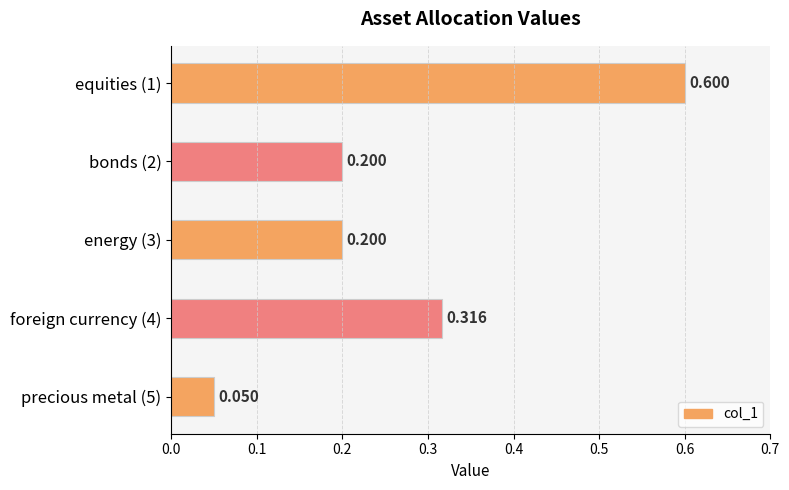

How many distinct data groups are displayed?

1